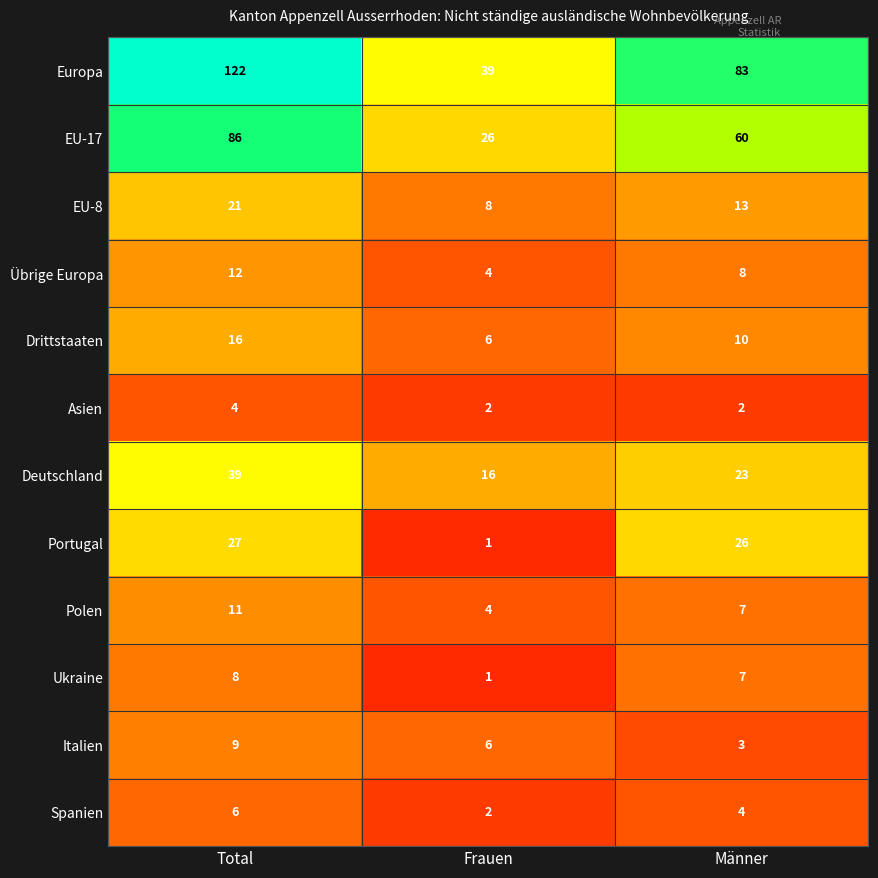

What is the greatest value displayed?

122